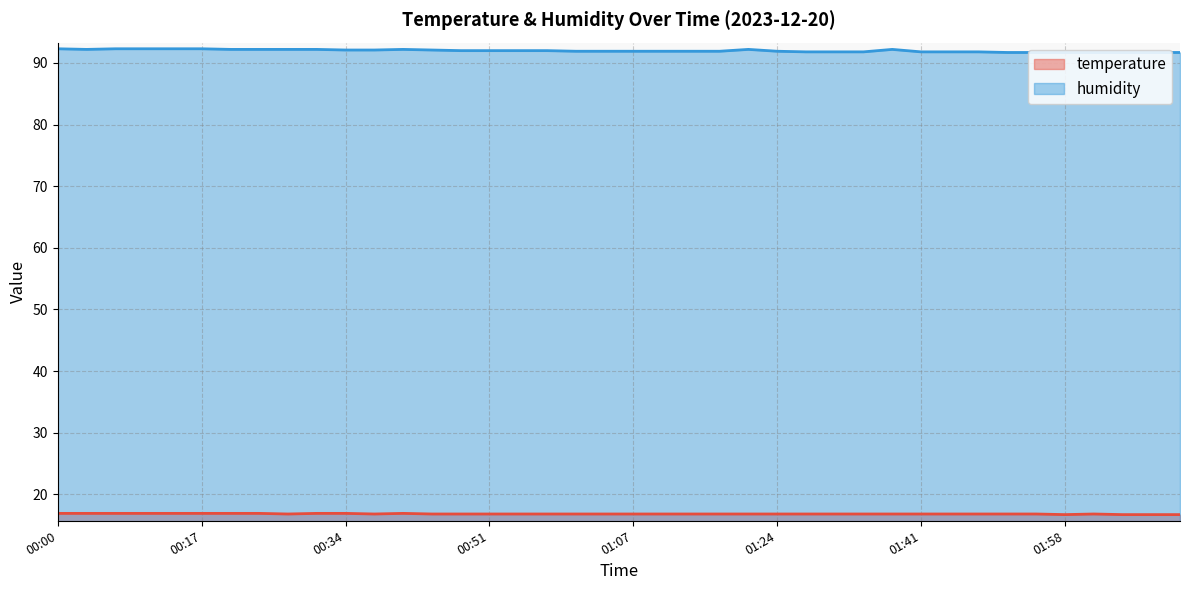

What is the difference between the second highest and second lowest values in the temperature series?

0.2